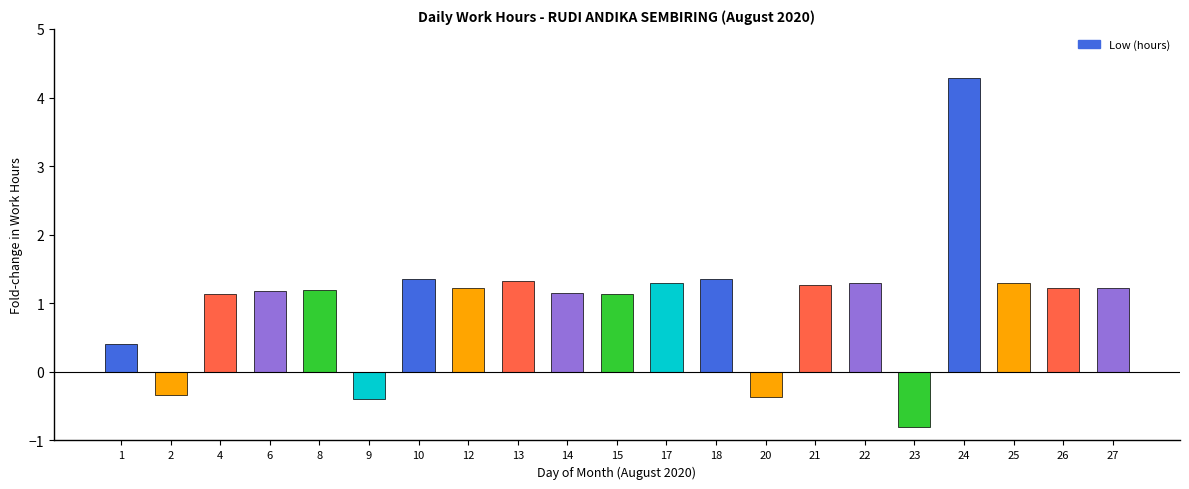

What is the sum of all values?

21.5